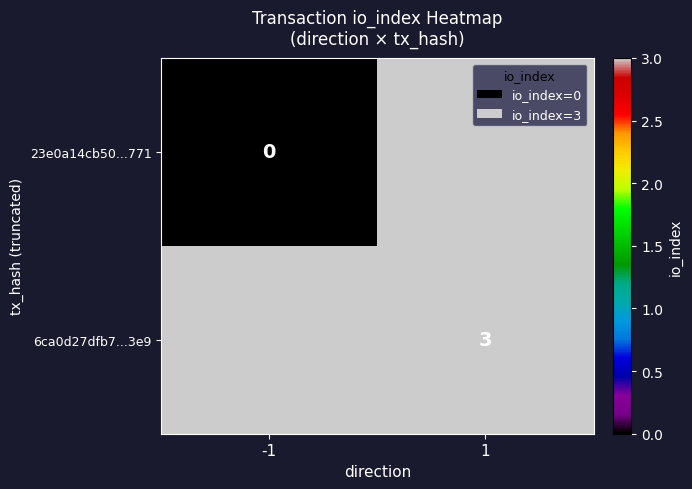

Is it true that 6ca0d27dfb7...3e9 equals 5 at 1?

False